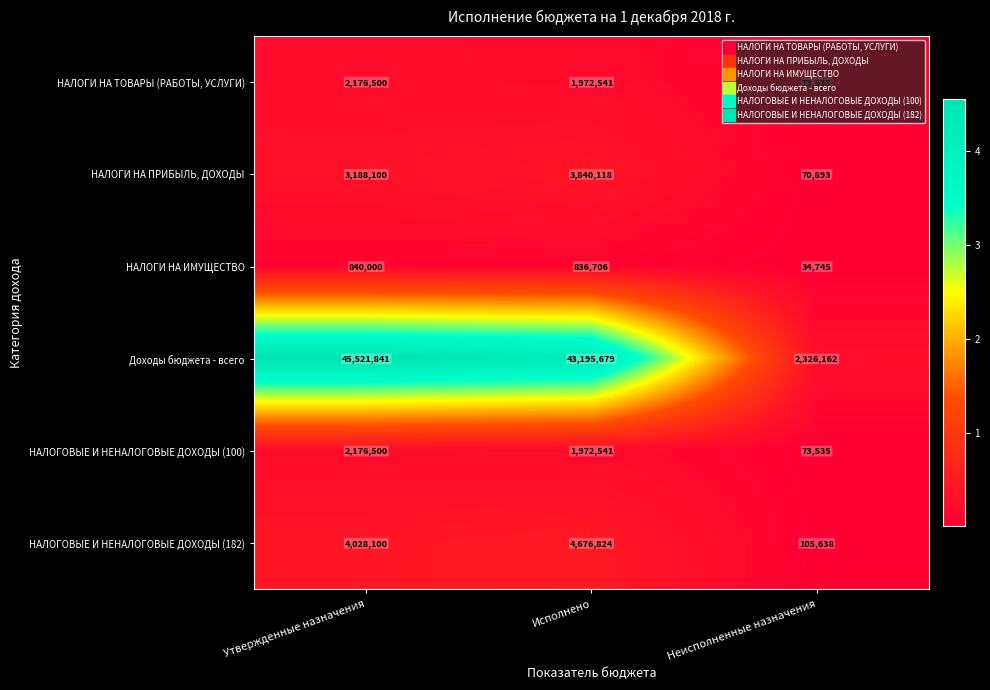

How many values in the НАЛОГИ НА ТОВАРЫ (РАБОТЫ, УСЛУГИ) series are below 1972541?

1